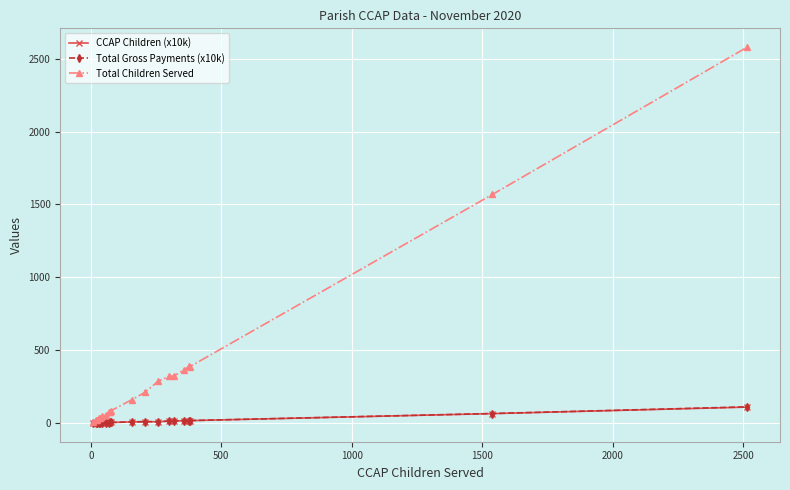

Which series has the widest spread of values?

Total Children Served